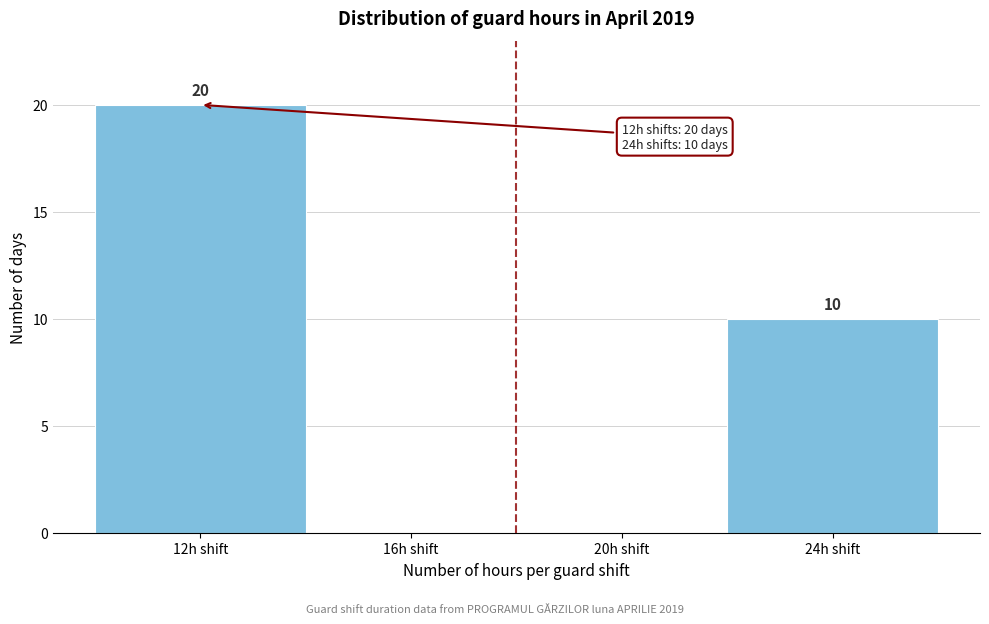

Over which range of the x-axis is the bar tallest?

10 to 14